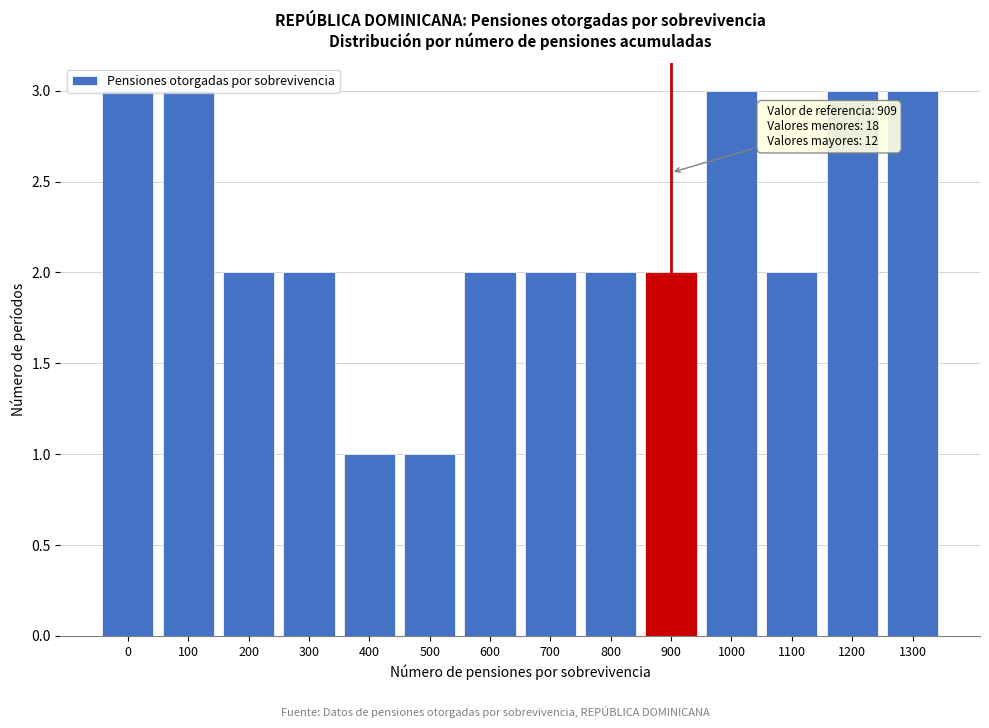

What is the greatest value displayed?

3